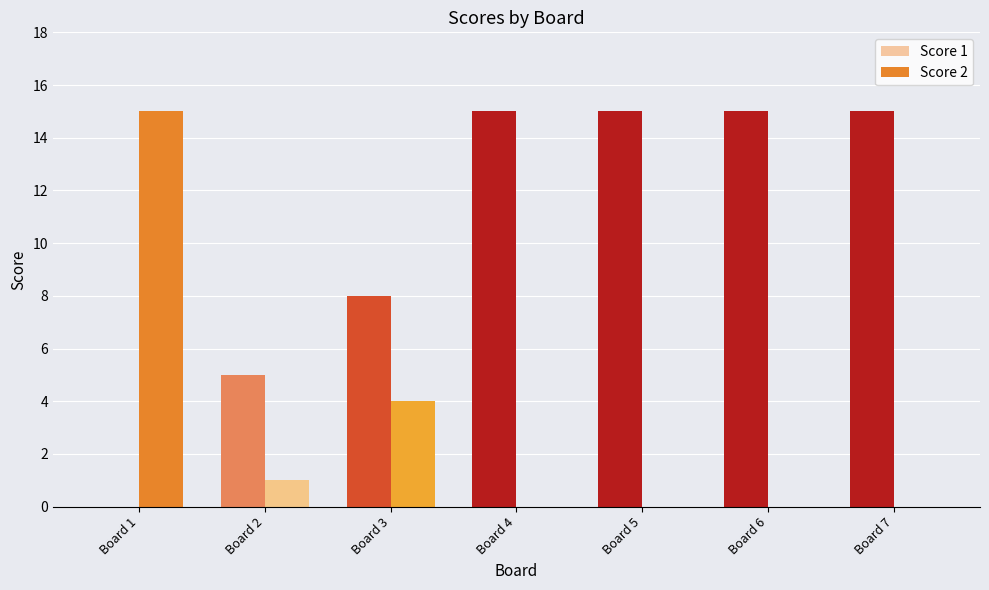

What is the average value of the Score 1 series?

10